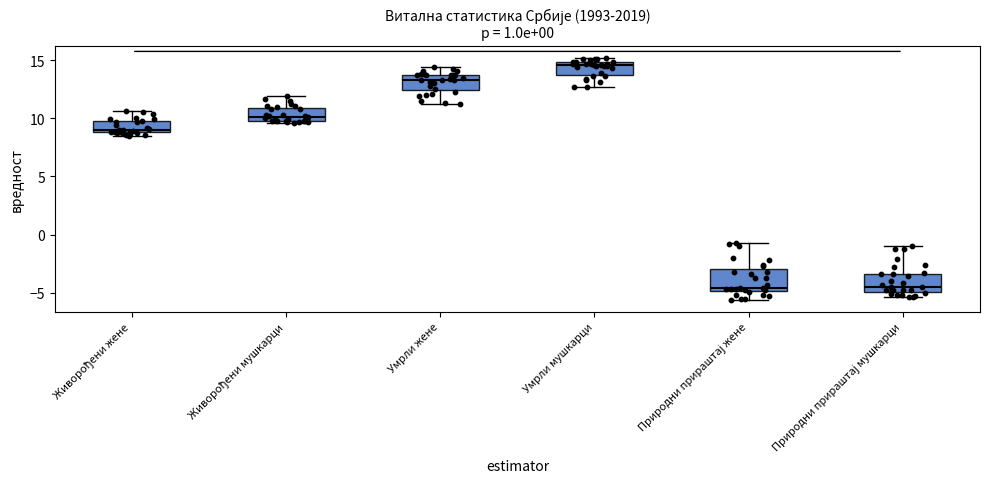

Which box's median line is the highest?

Умрли мушкарци